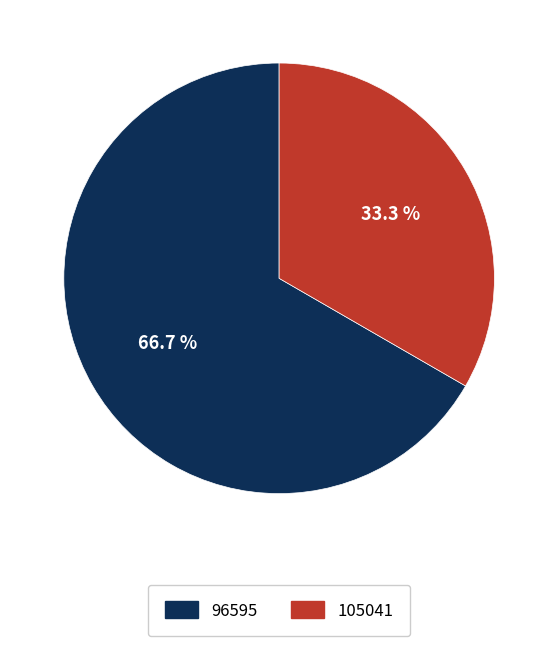

To the nearest percent, what percentage of the pie is 105041?

33%